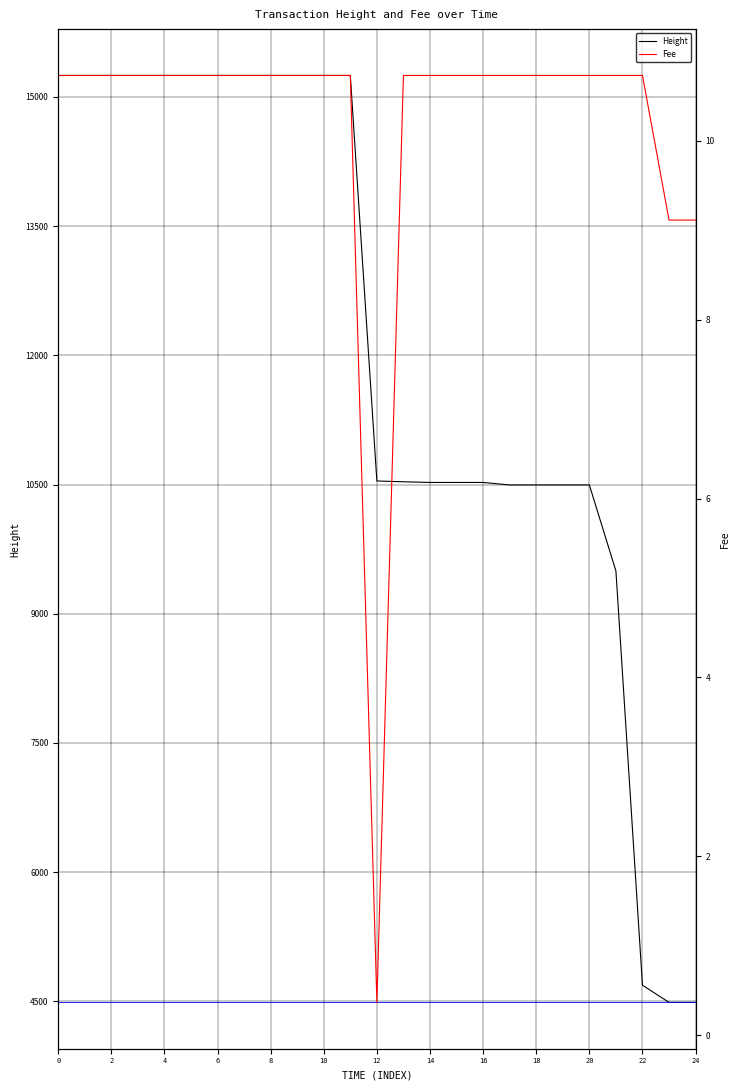

What is the lowest value of the Height series?

4488